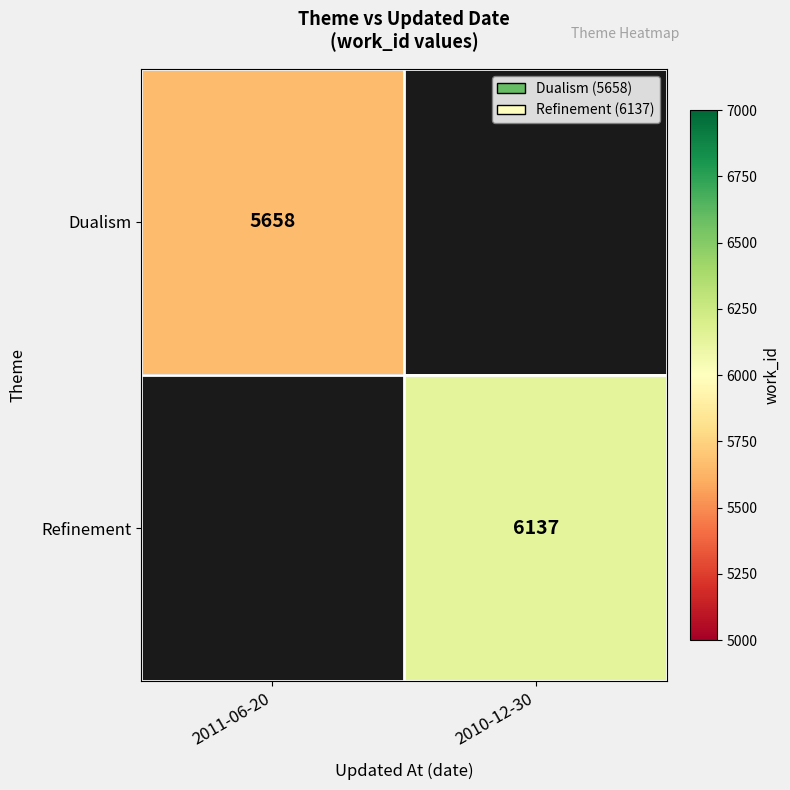

The Refinement series shows 9394 at 2010-12-30. True or false?

False